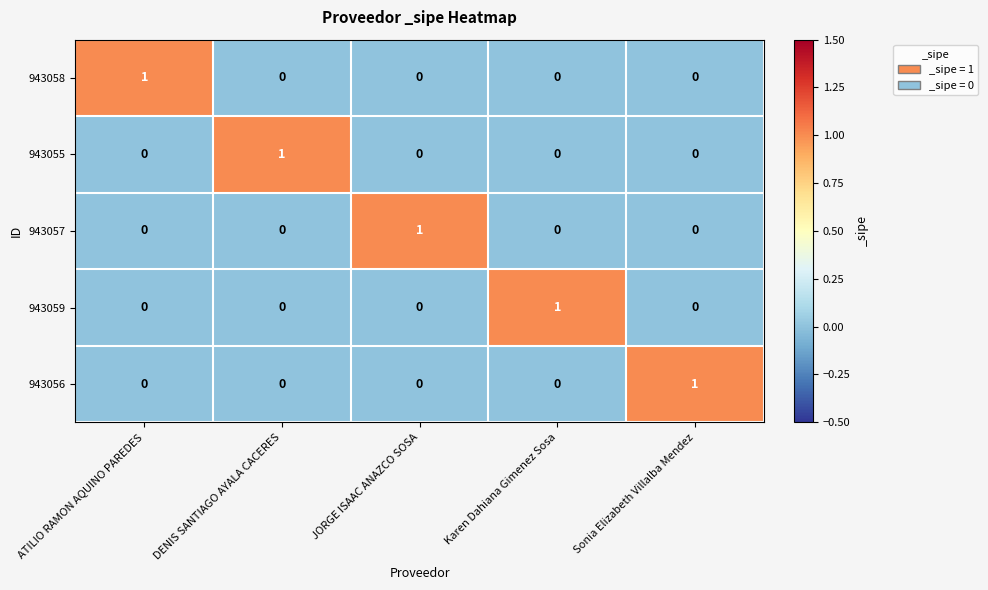

At which label does 943055 reach its peak?

DENIS SANTIAGO AYALA CACERES